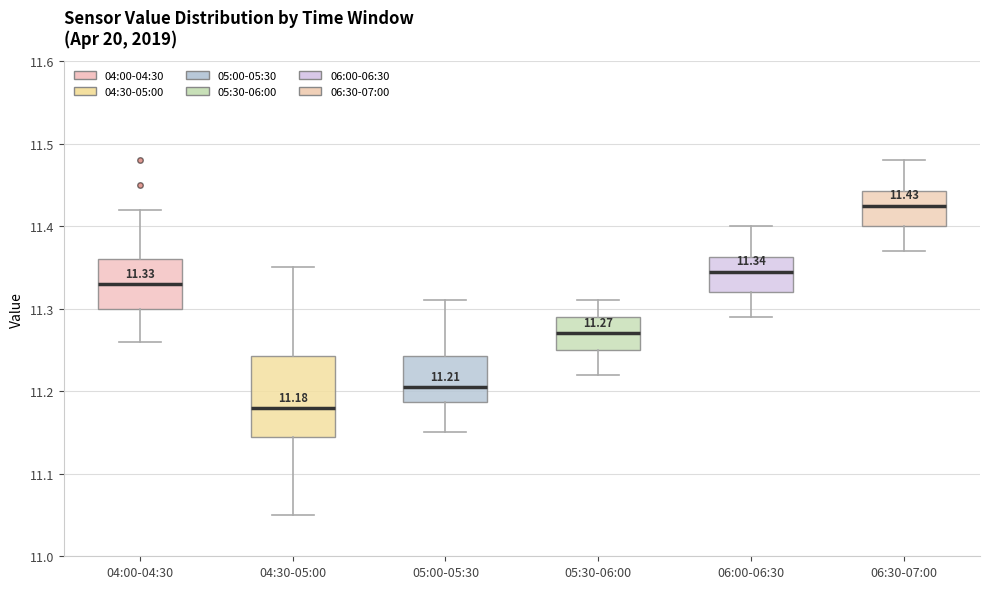

Which box has the lowest median line?

04:30-05:00